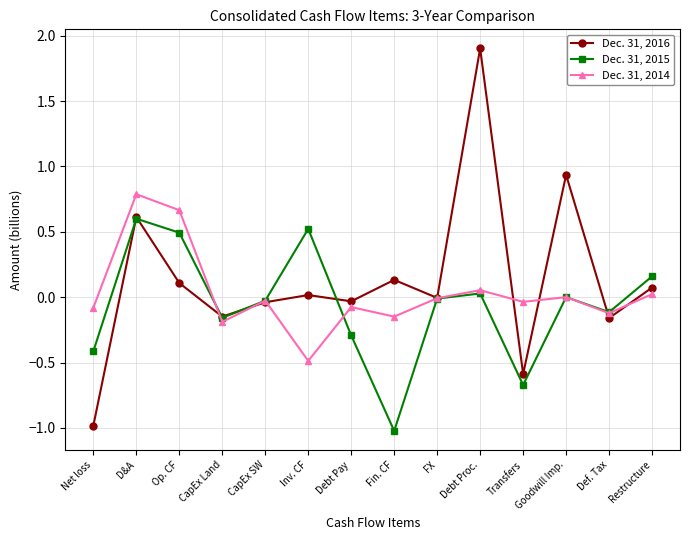

List the series in order of their peak value, highest first.

Dec. 31, 2016, Dec. 31, 2014, Dec. 31, 2015